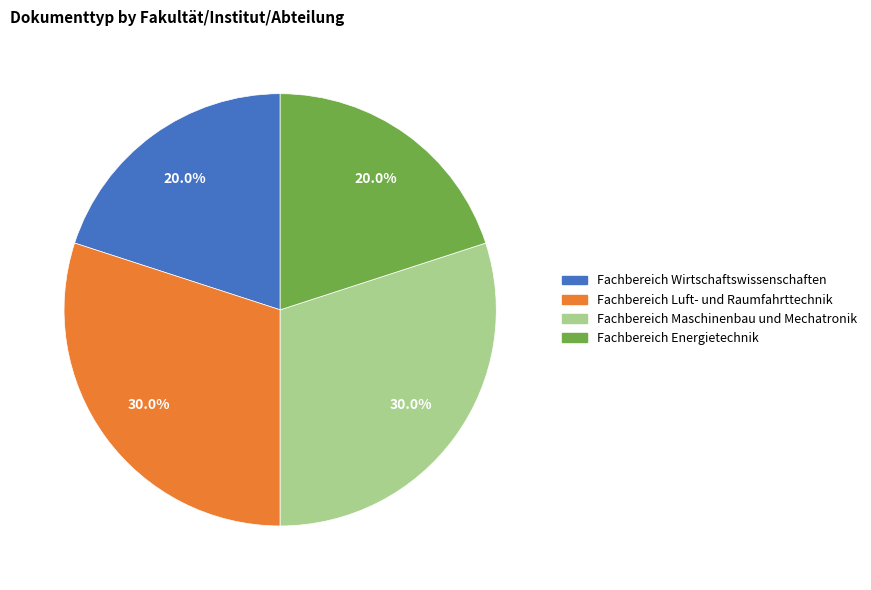

To the nearest percent, what is the average slice percentage?

25%